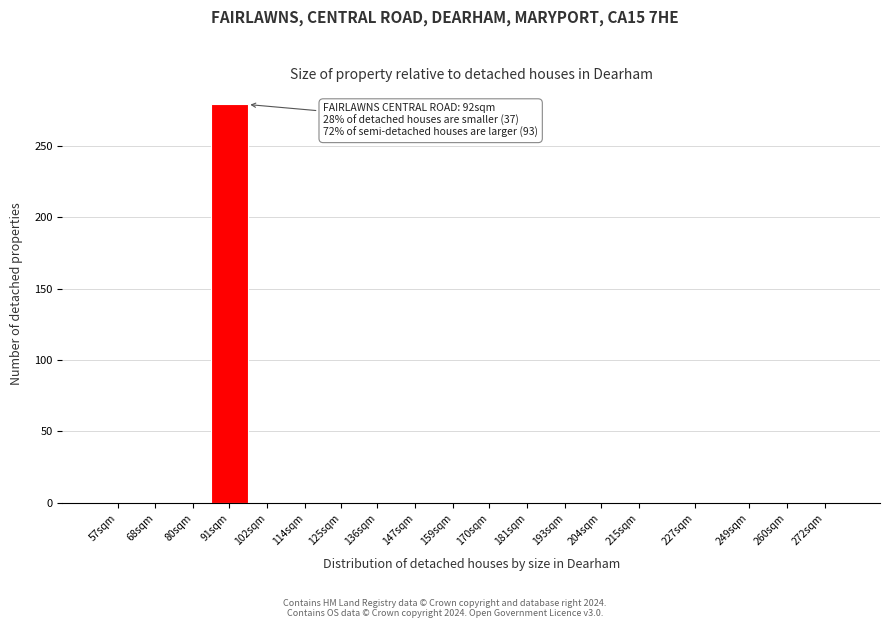

Reading left to right, transcribe all the data shown in this chart.

57sqm=0	68sqm=0	80sqm=0	91sqm=279	102sqm=0	114sqm=0	125sqm=0	136sqm=0	147sqm=0	159sqm=0	170sqm=0	181sqm=0	193sqm=0	204sqm=0	215sqm=0	227sqm=0	249sqm=0	260sqm=0	272sqm=0